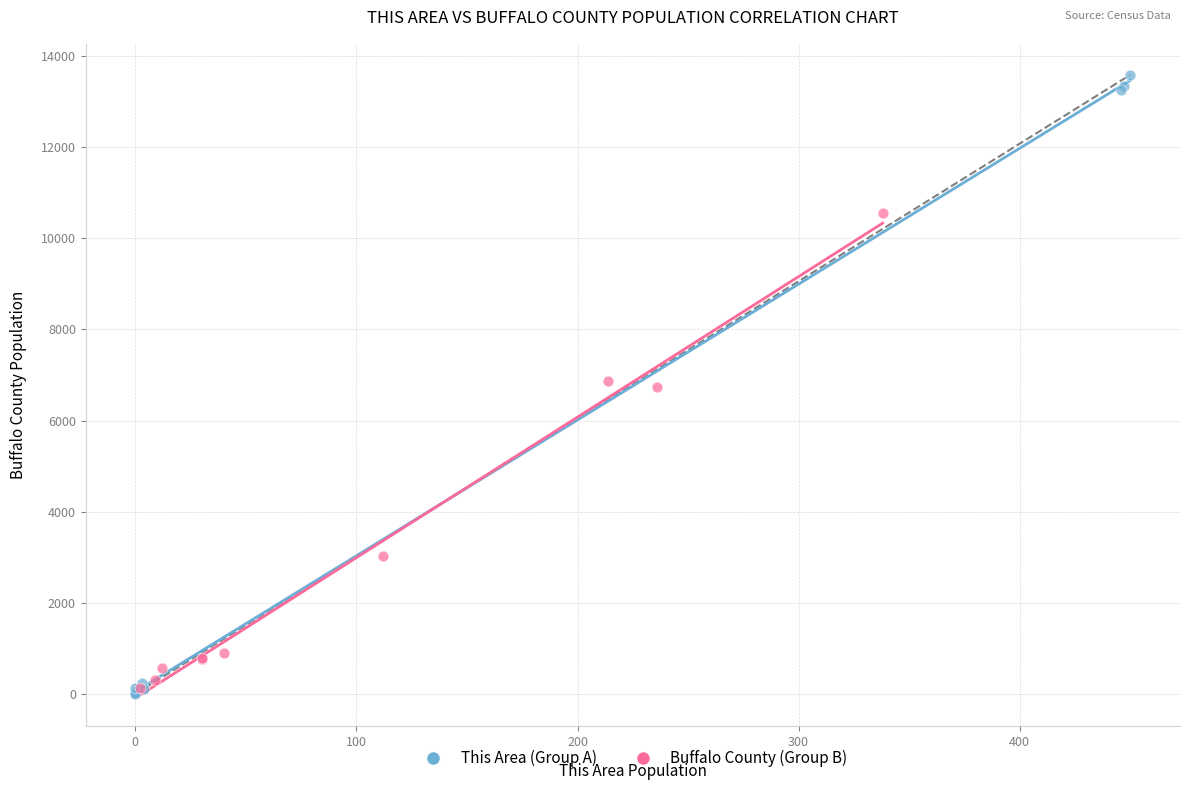

Which series reaches the maximum Y coordinate?

This Area (Group A)